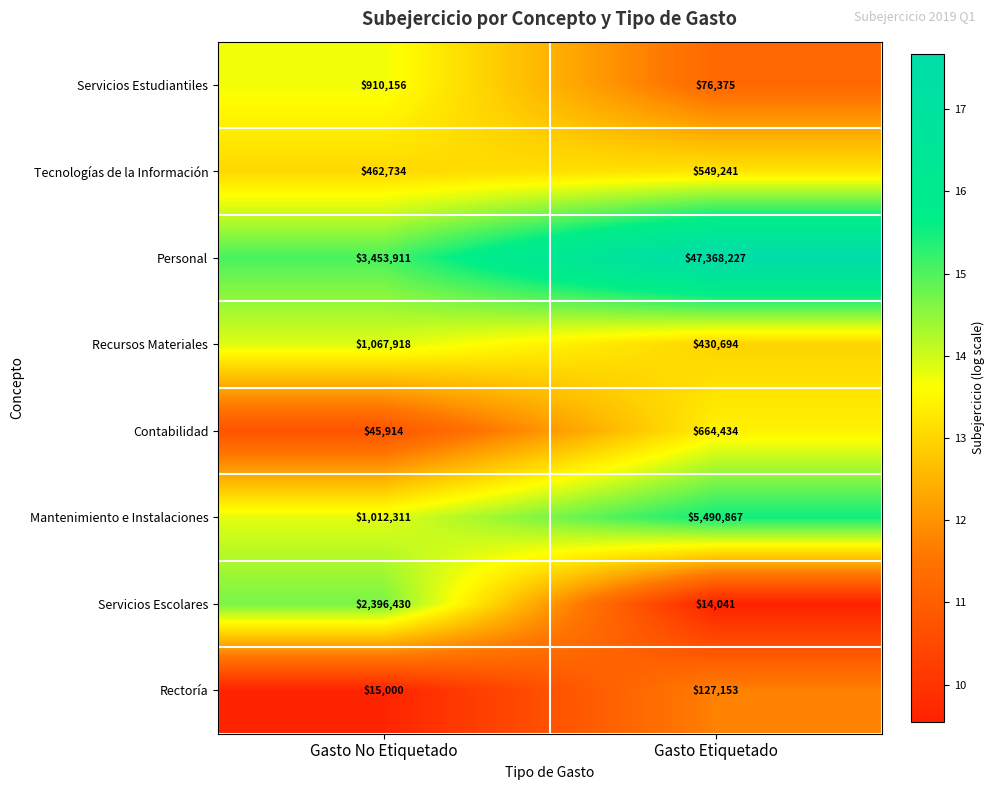

What is the difference between the highest and lowest values at Gasto Etiquetado?

47354186